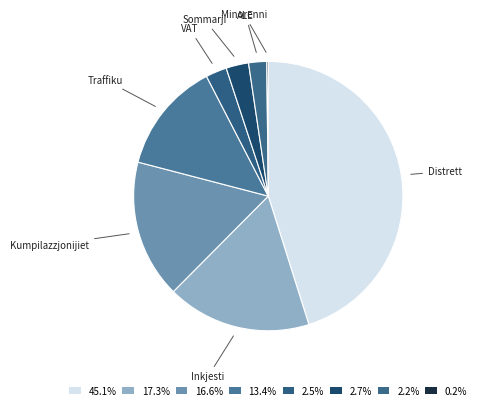

Rank the categories by value from highest to lowest.

Distrett, Inkjesti, Kumpilazzjonijiet, Traffiku, Sommarji, VAT, ALE, Minorenni